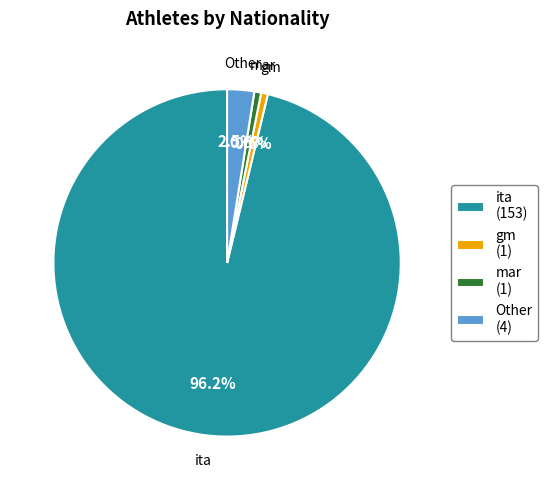

Which category has the biggest portion of the pie?

ita